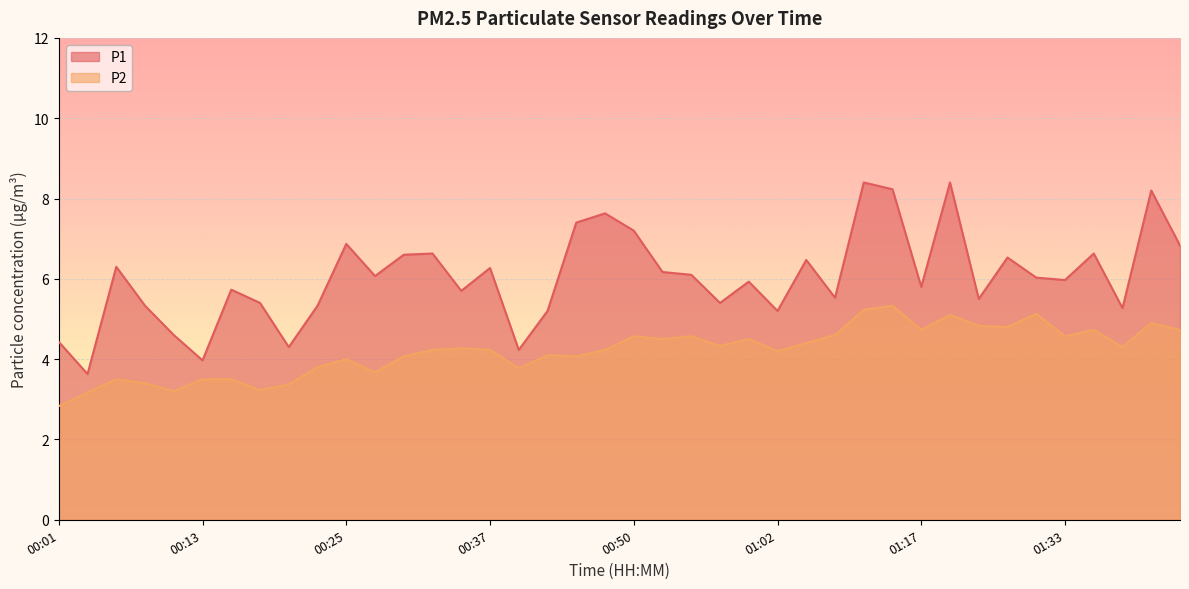

Is the value of P2 at 00:20 greater than the value of P1 at 00:13?

No